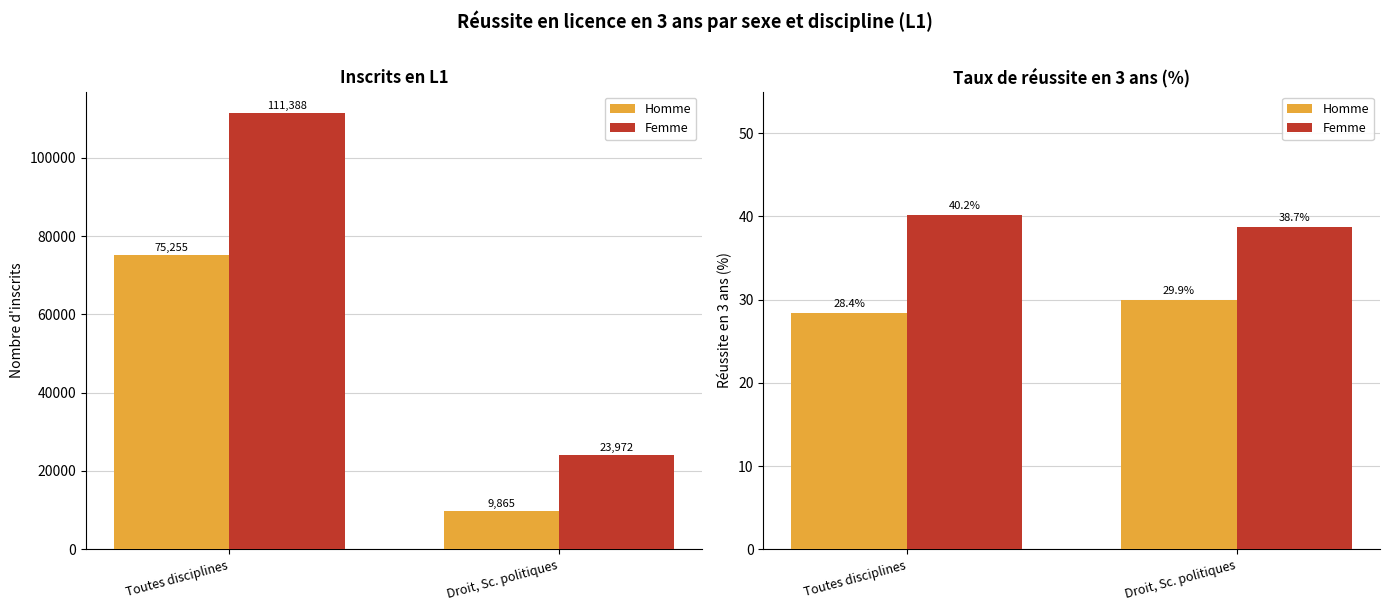

What is the sum of the Femme values at Toutes disciplines and Droit, Sc. politiques?

78.9